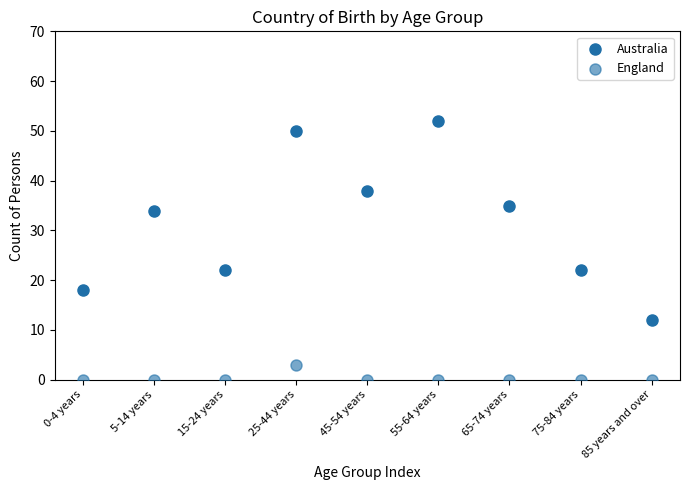

Count the number of points in this scatter plot.

18